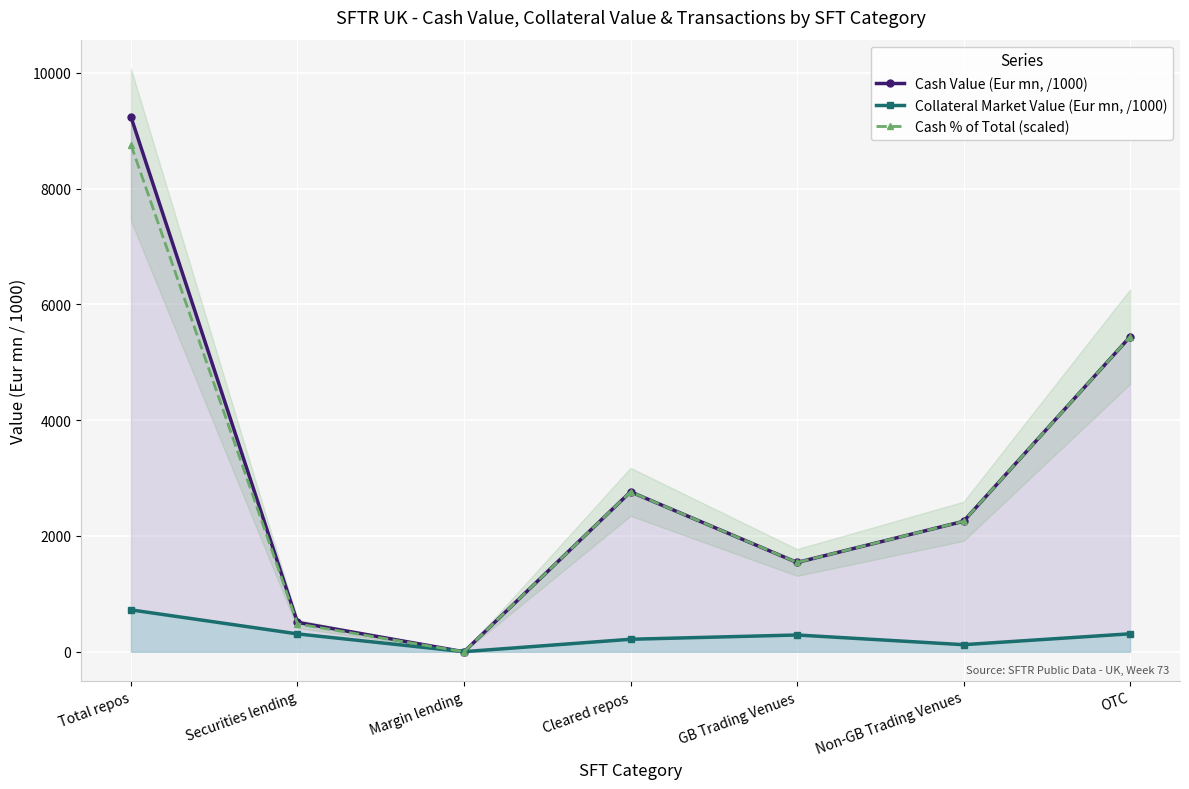

What is the average value of the Cash % of Total (scaled) series?

3033.4